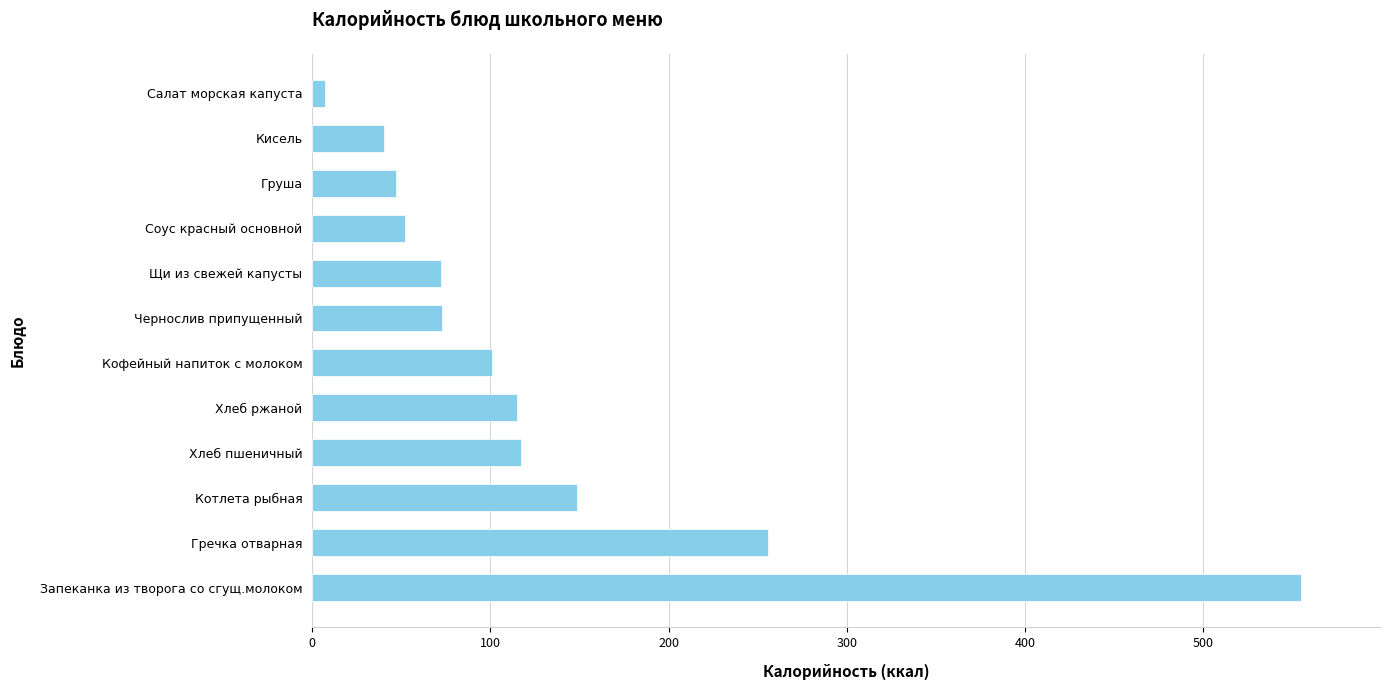

At which category does the chart reach its minimum across all series?

Салат морская капуста